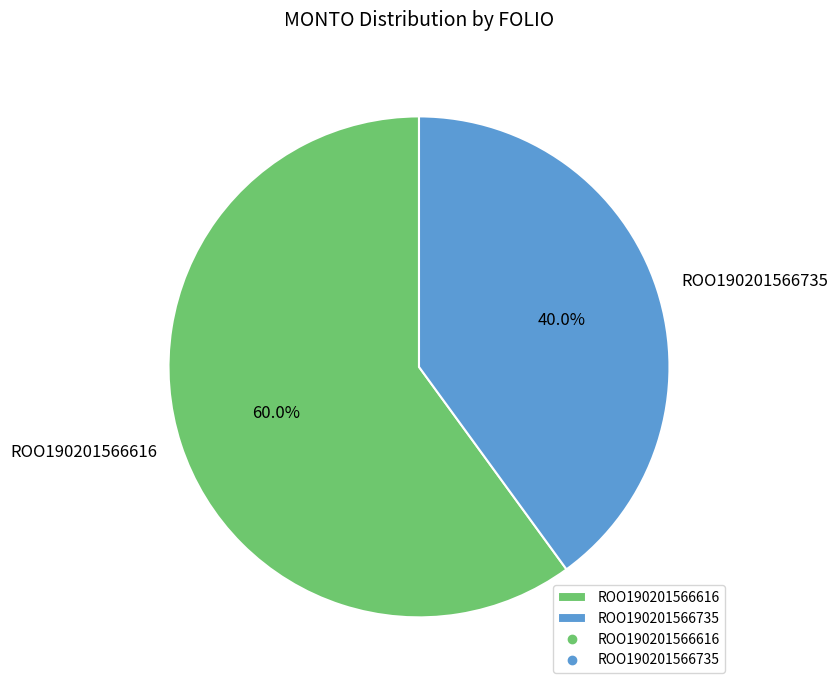

Count the number of slices in the pie.

2